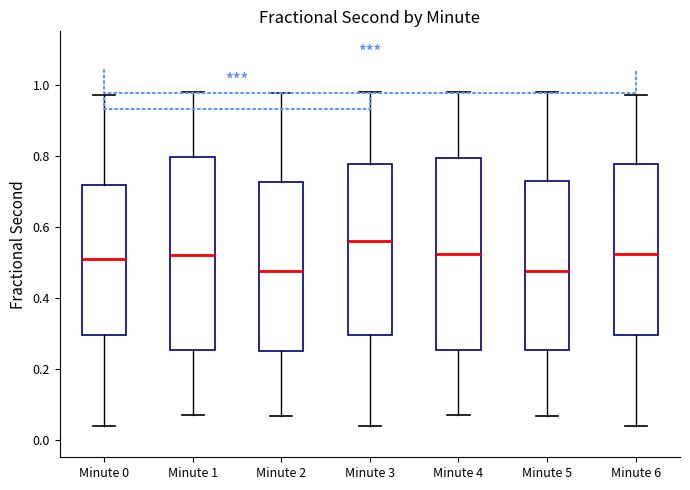

Where does the median line of the box for Minute 6 sit on the y-axis? The values are not printed on the chart, so give them approximately, as read against the axis.

0.52